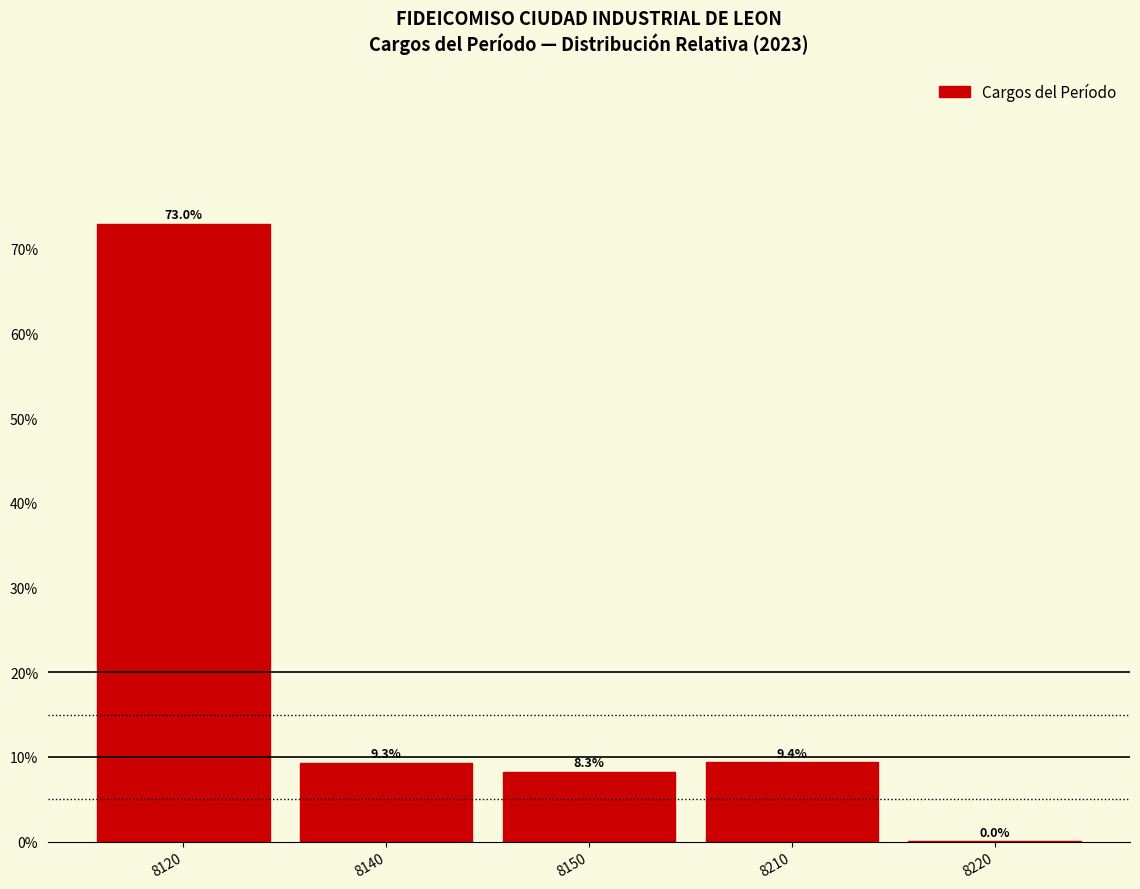

What is the greatest value displayed?

73.0